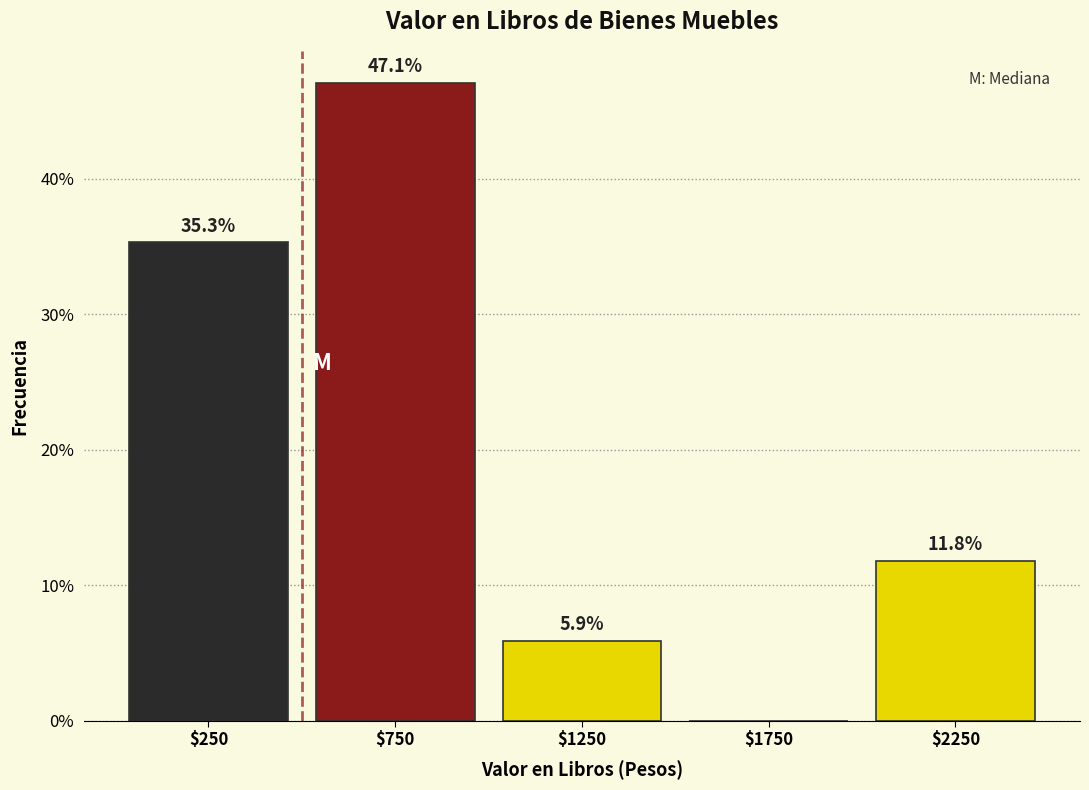

Over which range of the x-axis is the bar tallest?

500 to 1000